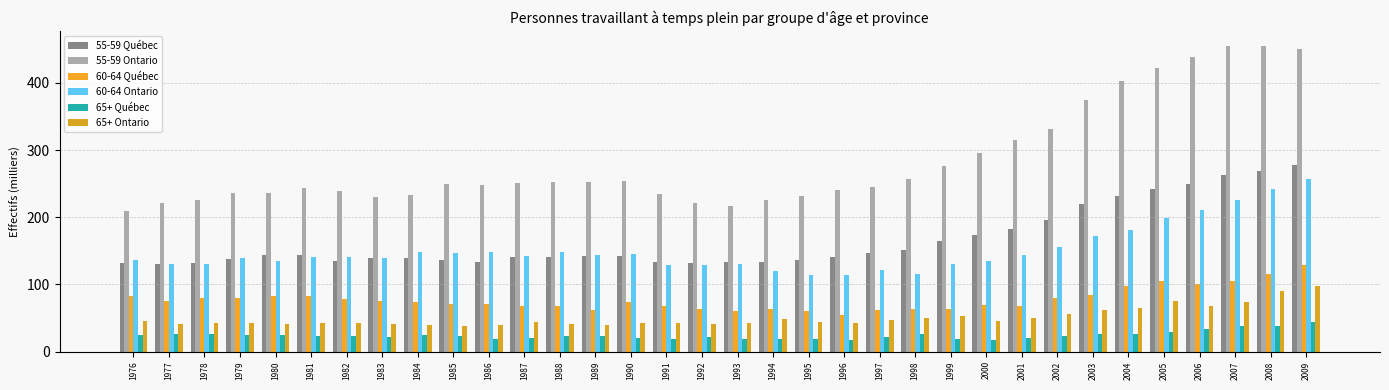

What are all the series names shown in the legend?

55-59 Québec, 55-59 Ontario, 60-64 Québec, 60-64 Ontario, 65+ Québec, 65+ Ontario